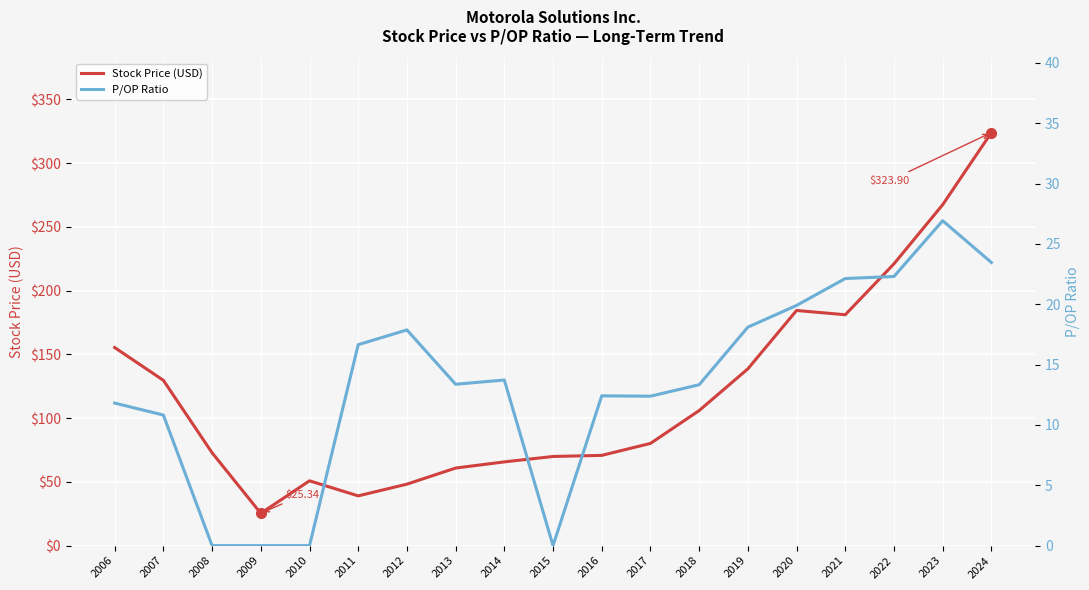

Rank the series by their maximum value, from highest to lowest.

Stock Price (USD), P/OP Ratio